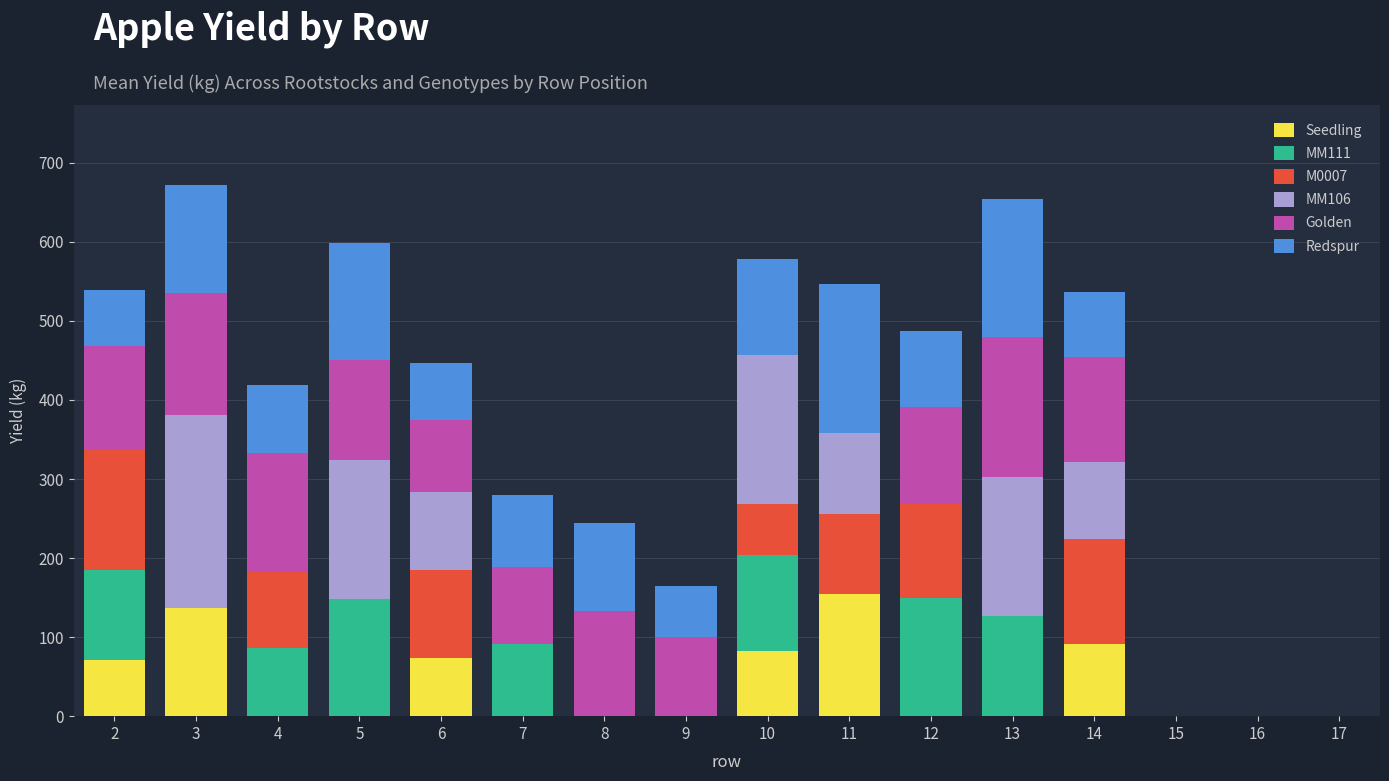

Does the chart contain stacked bars?

Yes